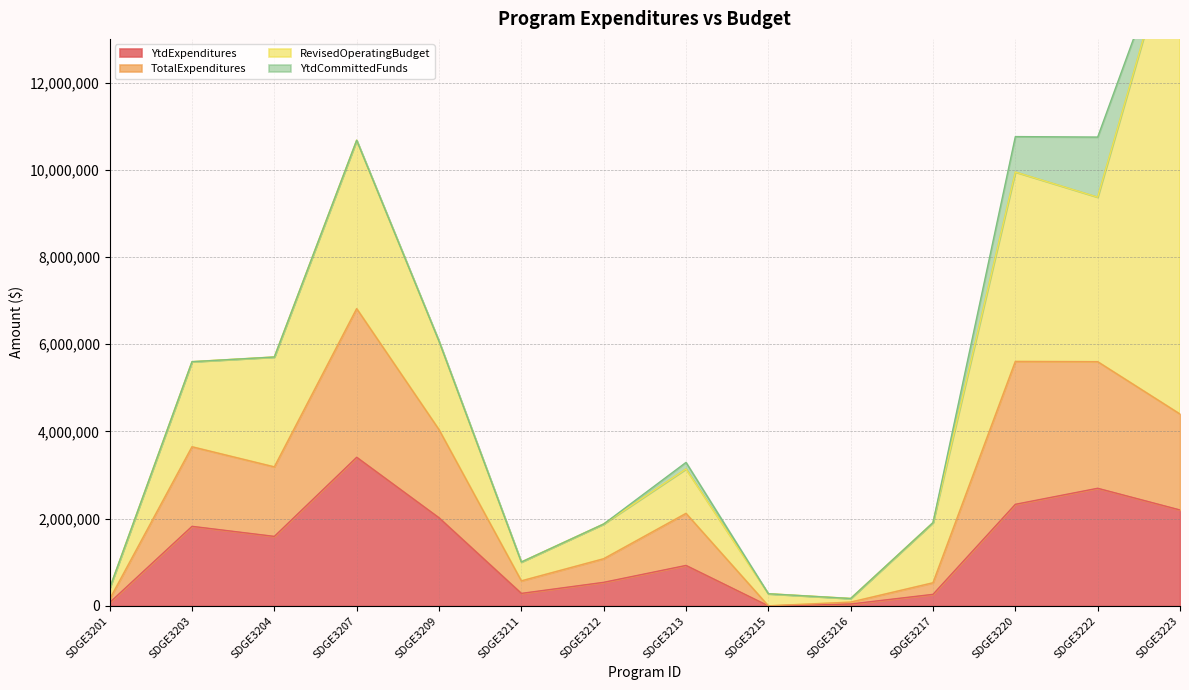

The value of YtdExpenditures at SDGE3222 is 3661591. True or false?

False